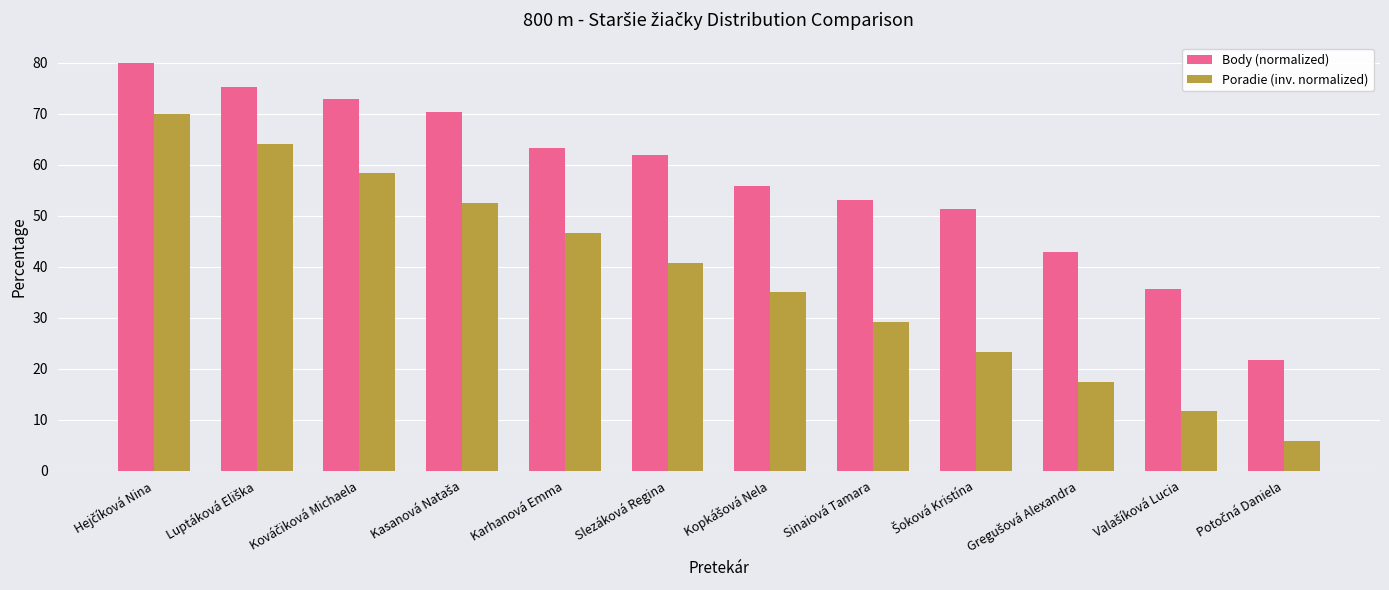

What is the value of the Poradie (inv. normalized) bar at the 2nd from the left?

64.2